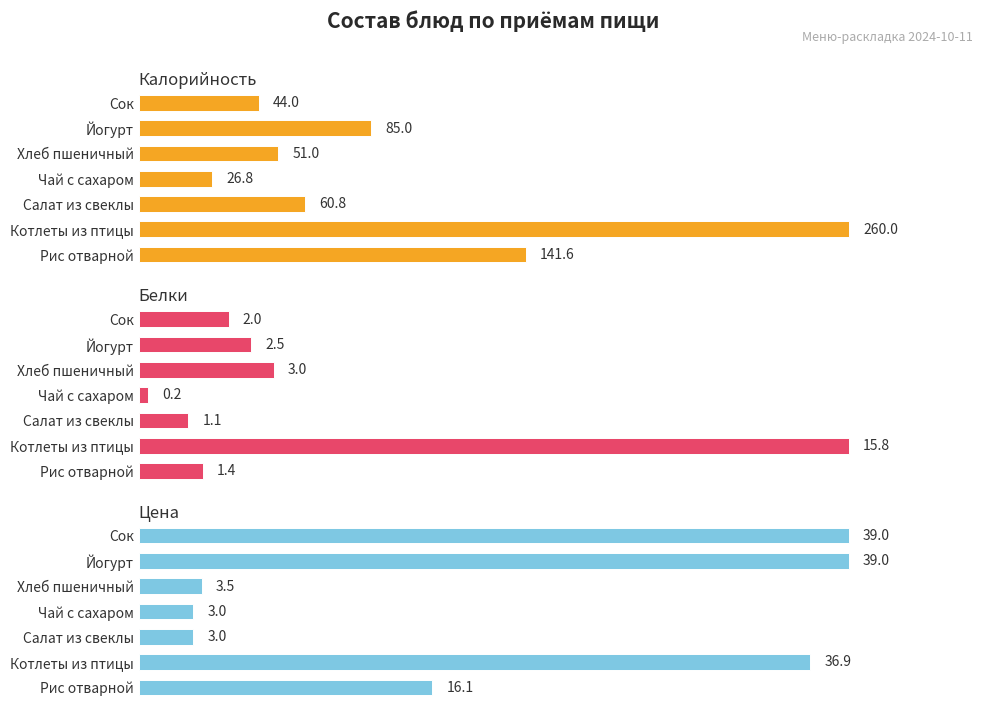

How many categories are shown in the chart?

7